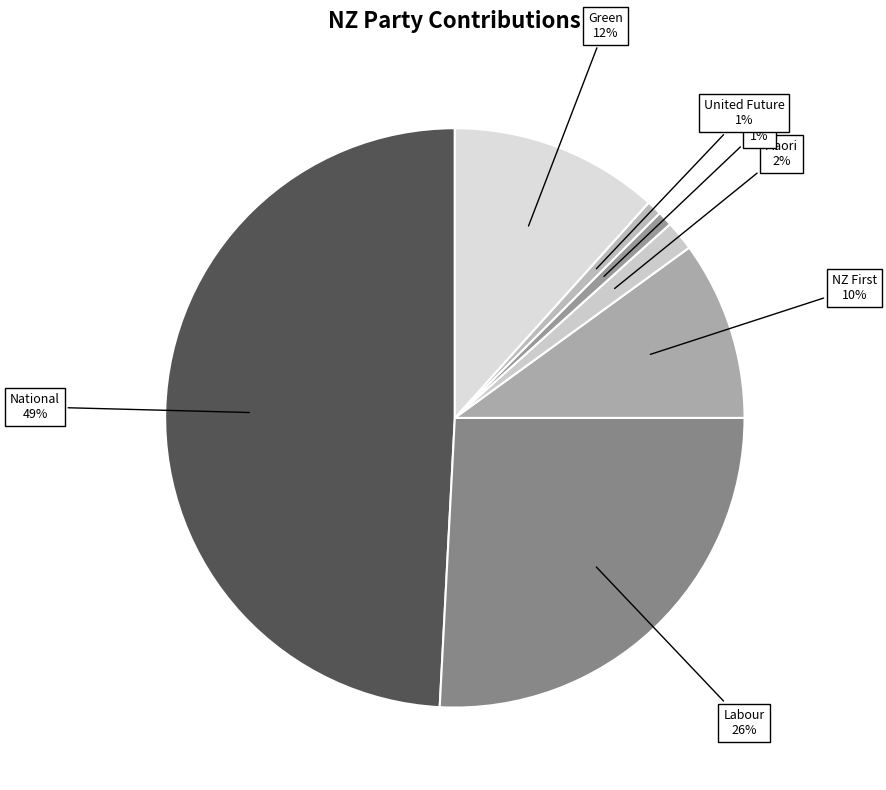

How many slices are in this pie chart?

7